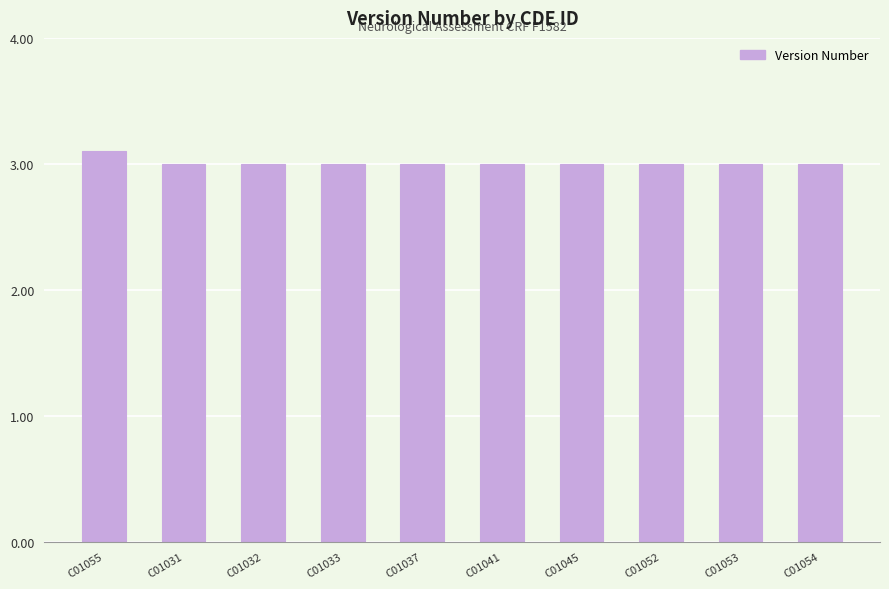

How many categories are shown in the chart?

10